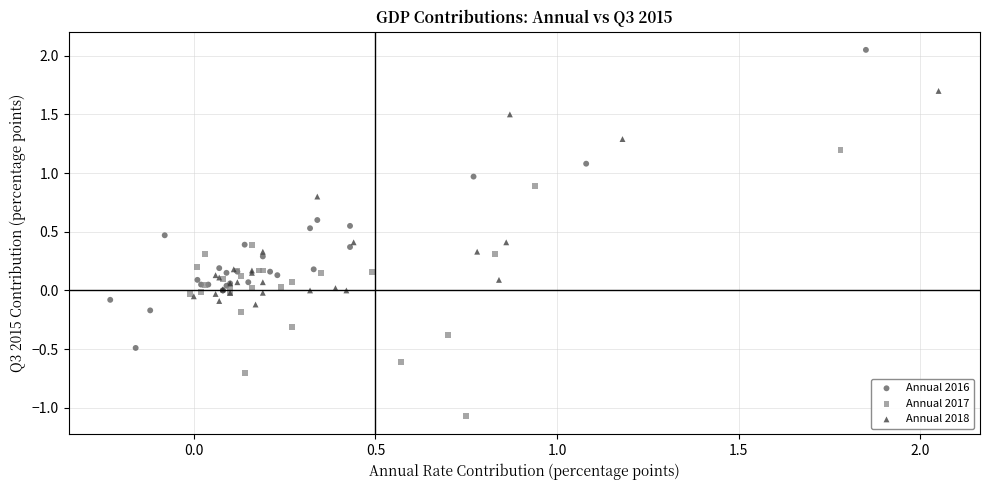

Which series has the largest Y range (max minus min)?

Annual 2016